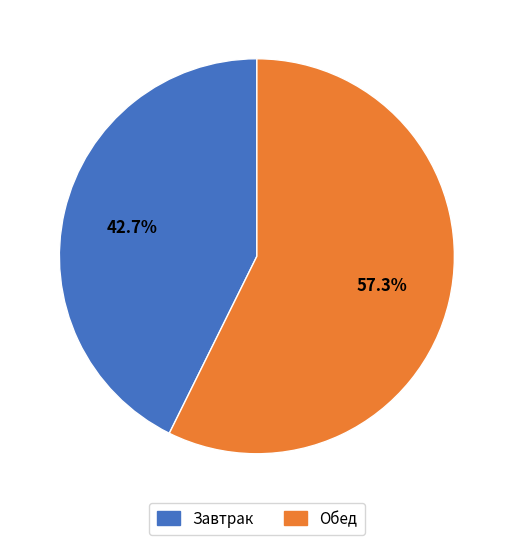

The Завтрак slice represents 31% of the pie. True or false?

False